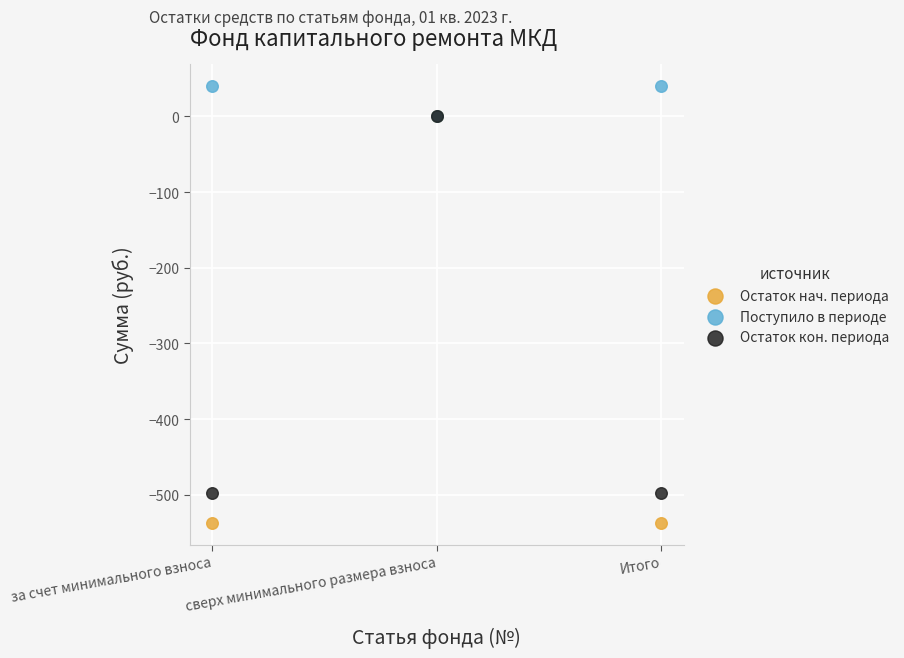

What are all the series names shown in the legend?

Остаток нач. периода, Поступило в периоде, Остаток кон. периода